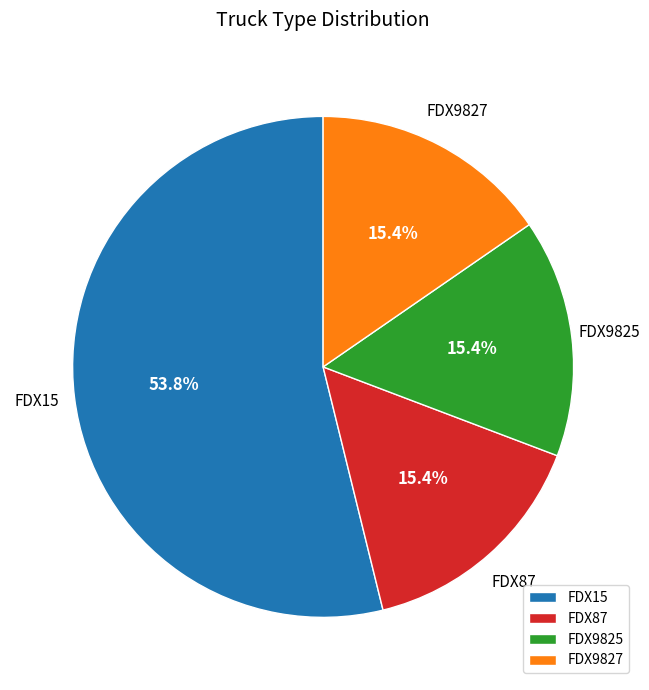

Which category accounts for the majority?

FDX15